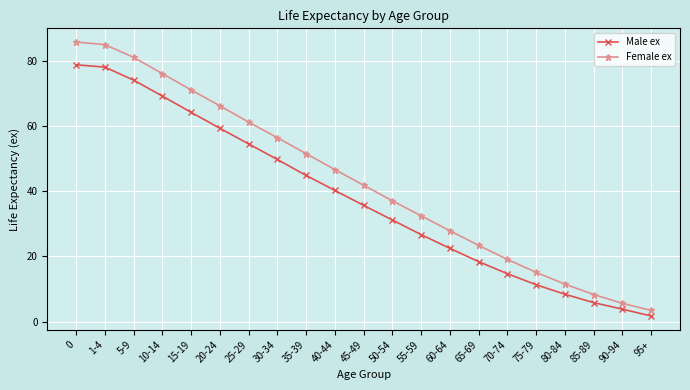

True or false: Male ex and Female ex cross at least once.

False